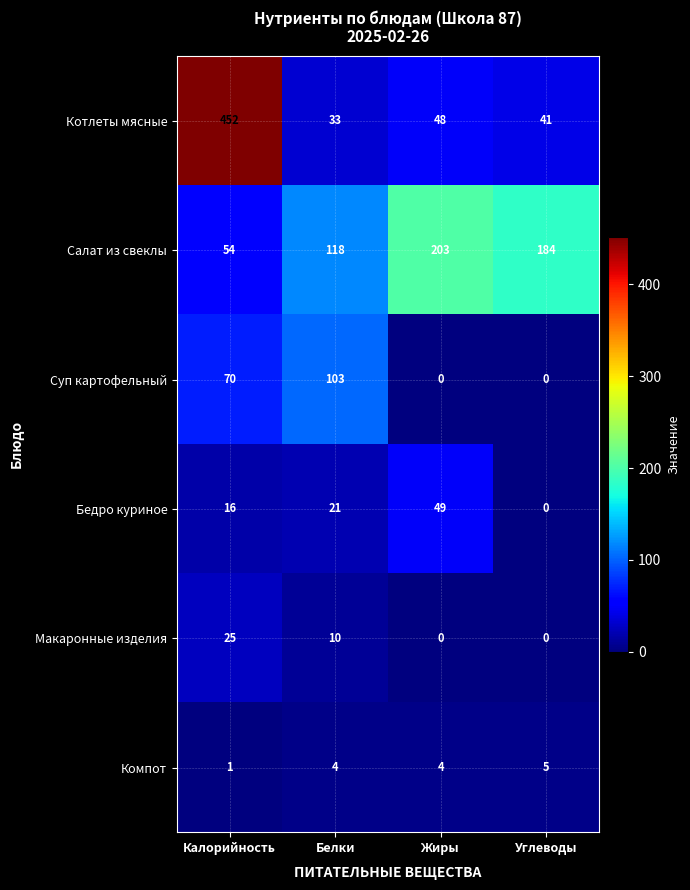

What is the difference between the highest and lowest values at Углеводы?

184